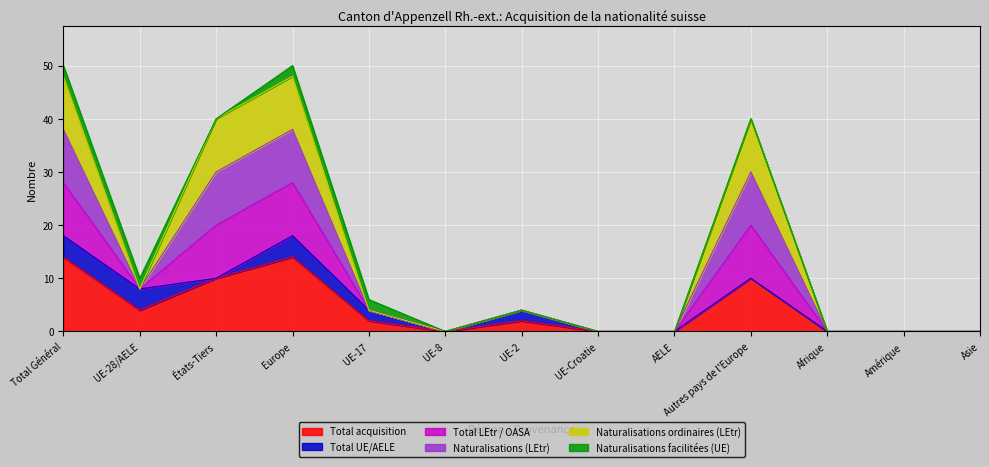

How many categories are shown in the chart?

13